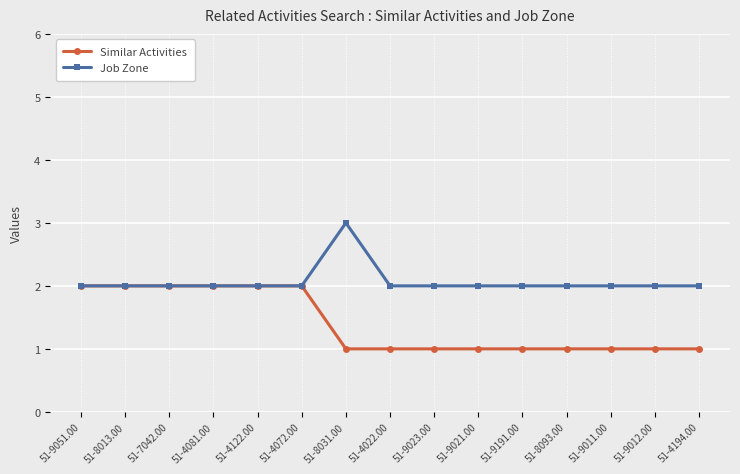

What is the sum of all Similar Activities values?

21